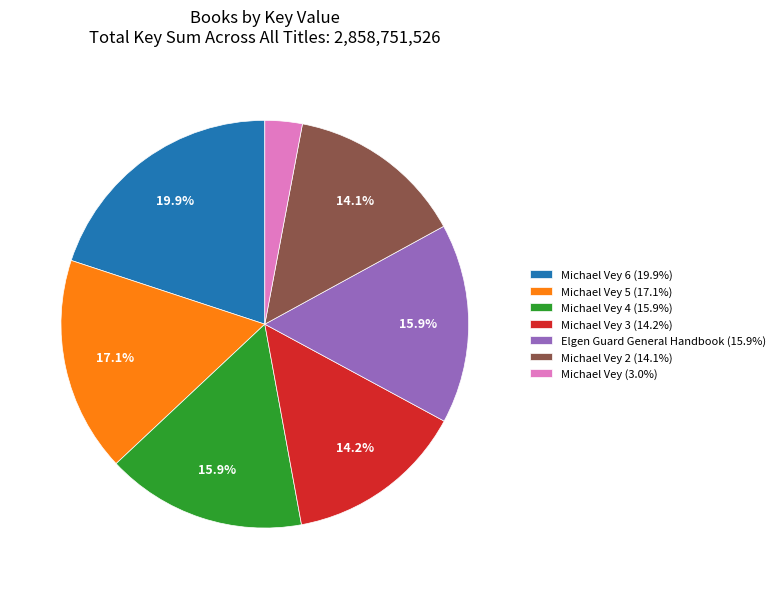

Is Michael Vey 4 (15.9%) the majority of the pie?

No